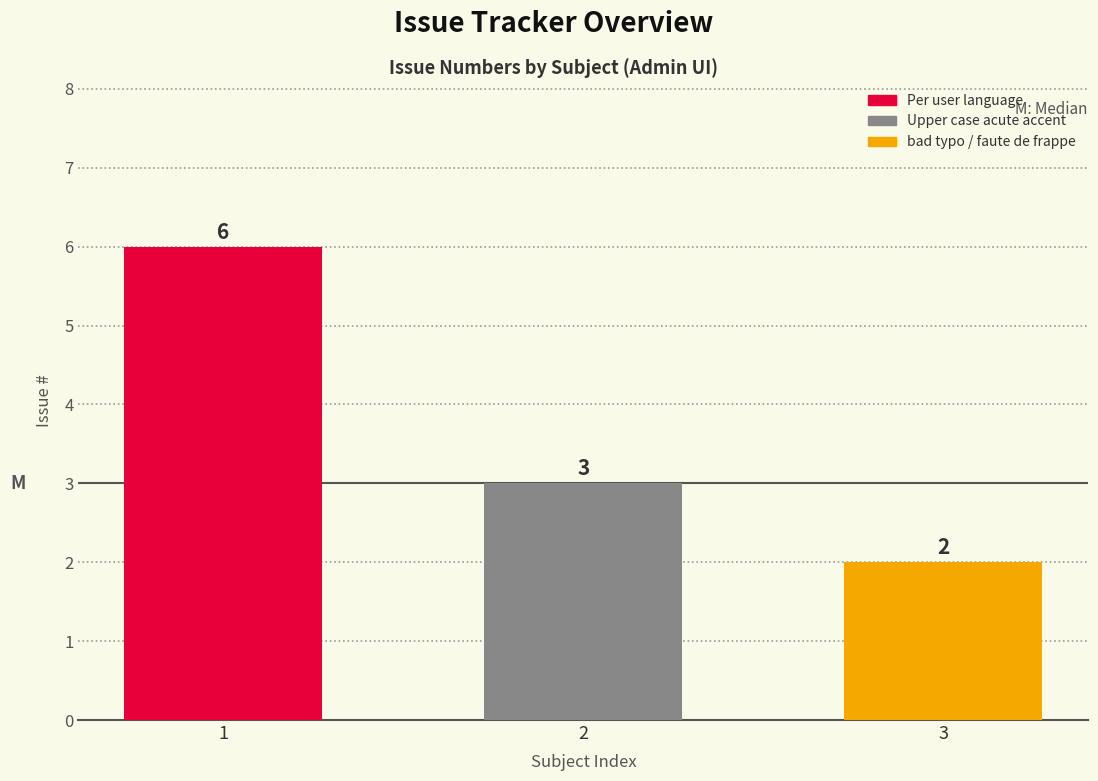

What is the average value?

4